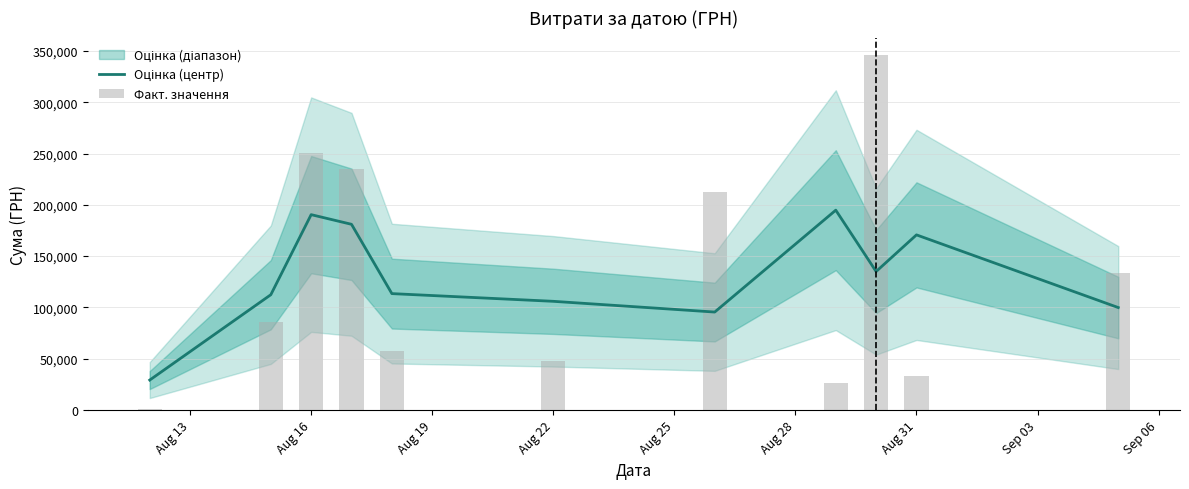

Which series changed the most between Aug 16 and Aug 25?

Факт. значення